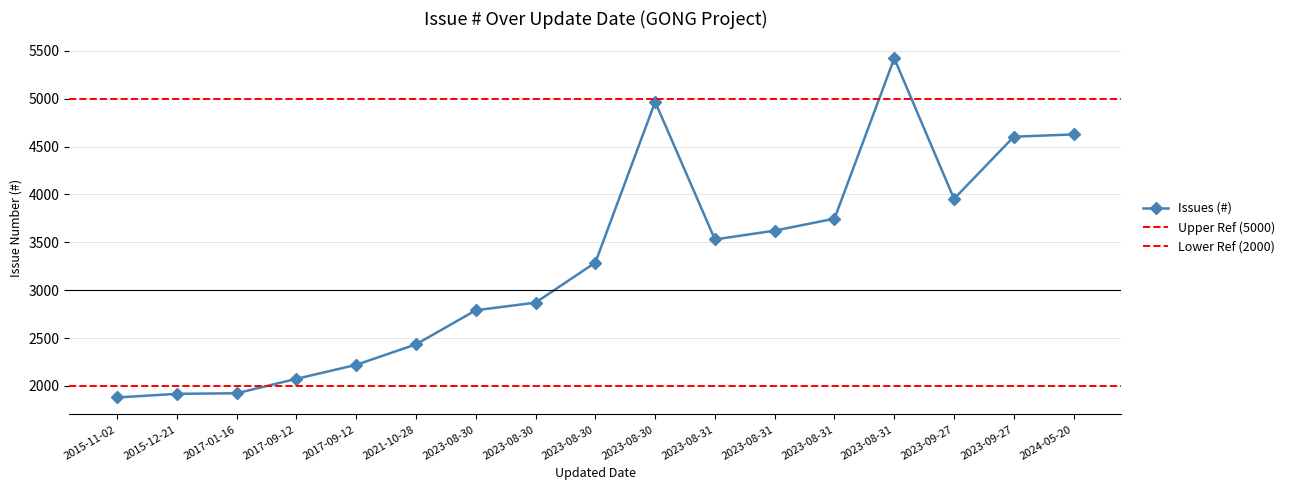

What is the label of the 11th point from the left?

2023-08-31